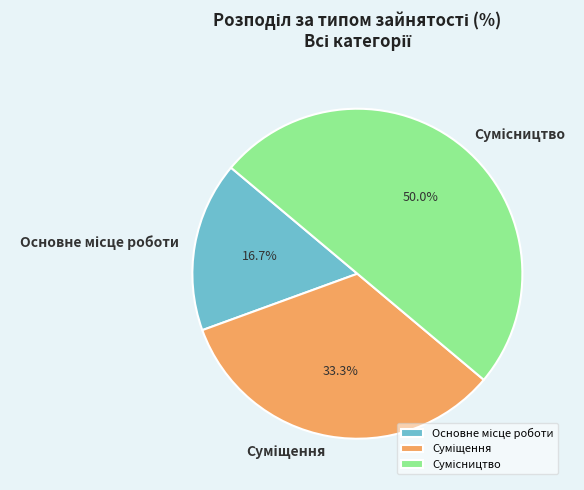

Does Суміщення represent more than half of the total?

No